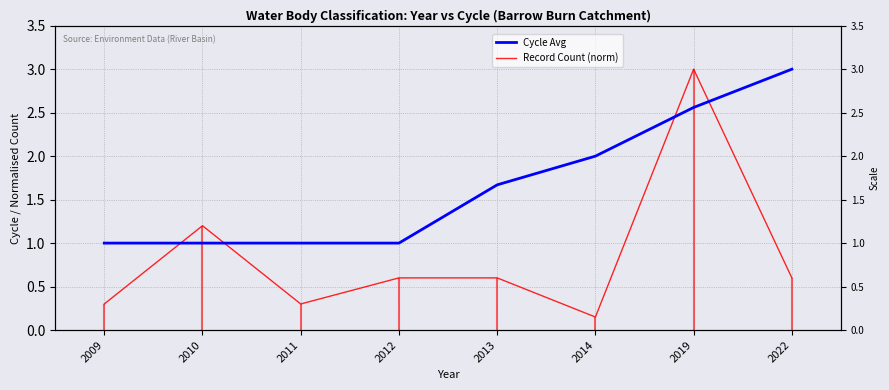

List the series in order of their overall mean, lowest first.

Record Count (norm), Cycle Avg